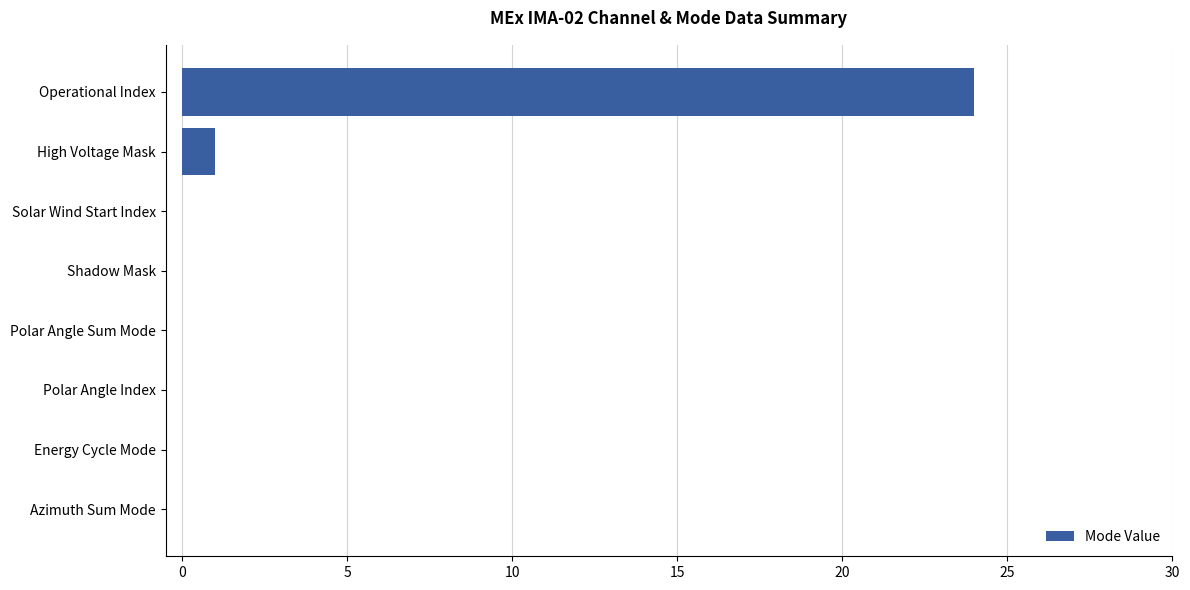

How many distinct data groups are displayed?

1